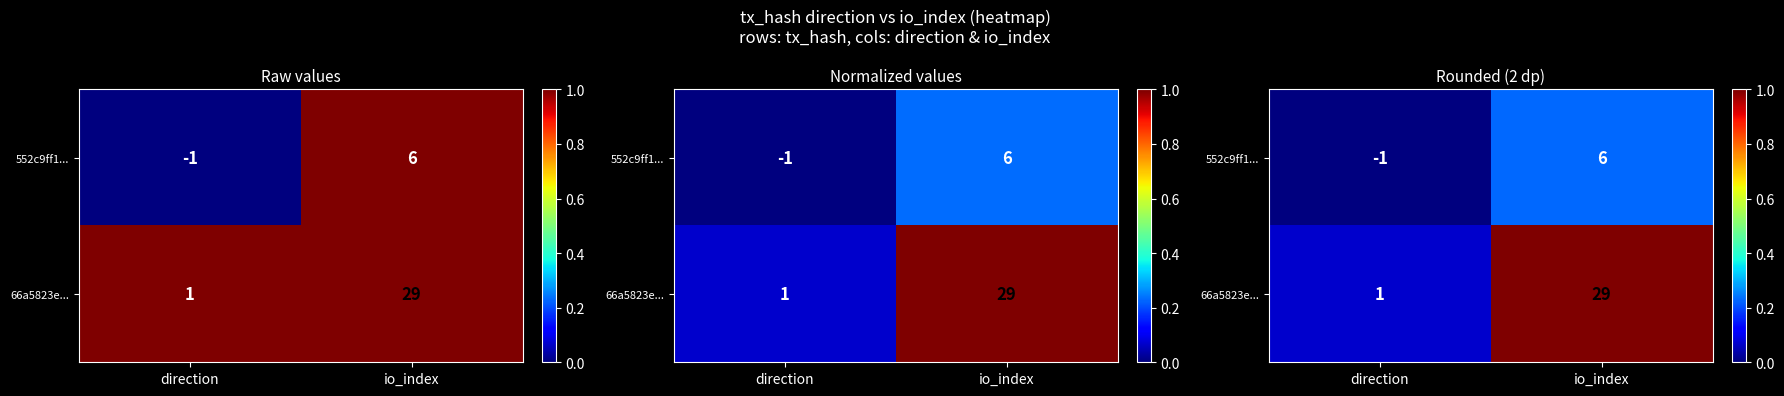

Is it true that 66a5823e... equals 1.0 at io_index?

True